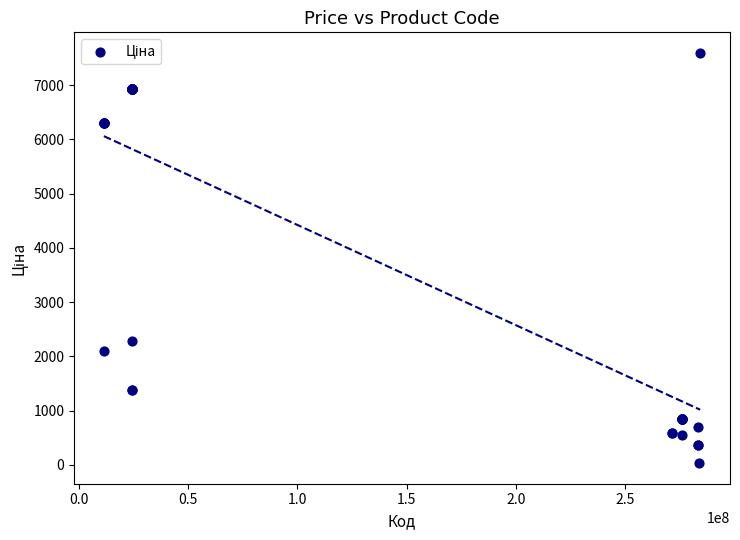

What Y value in the scatter plot is closest to 3814?

2291.7